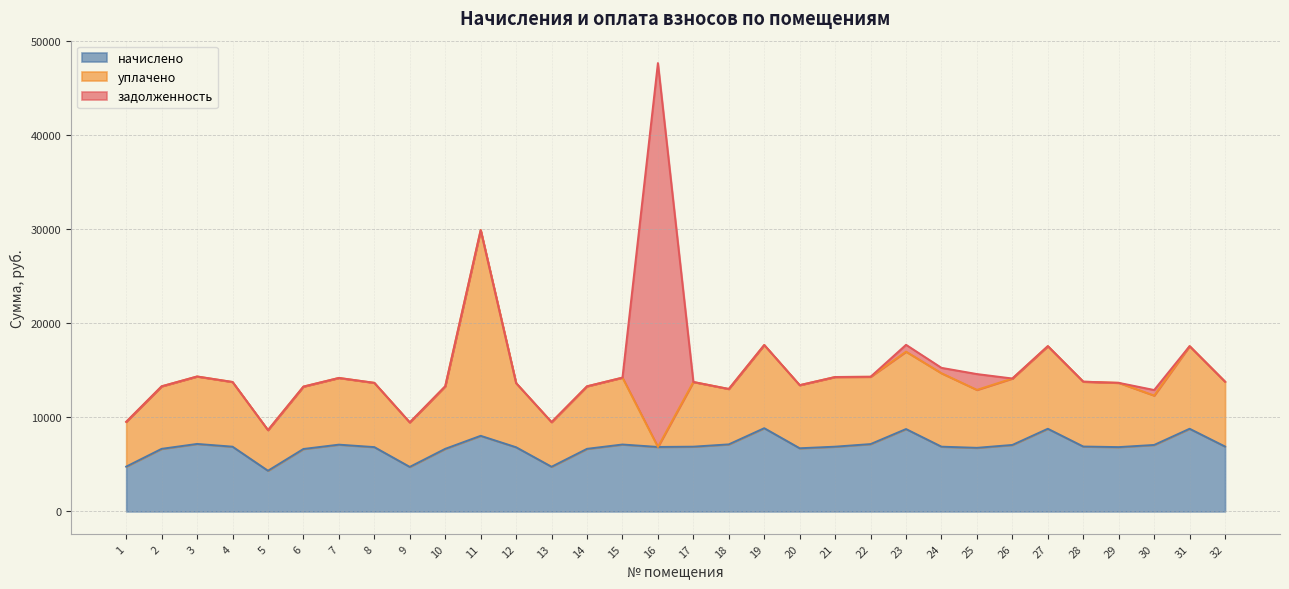

Does the chart have visible grid lines?

Yes